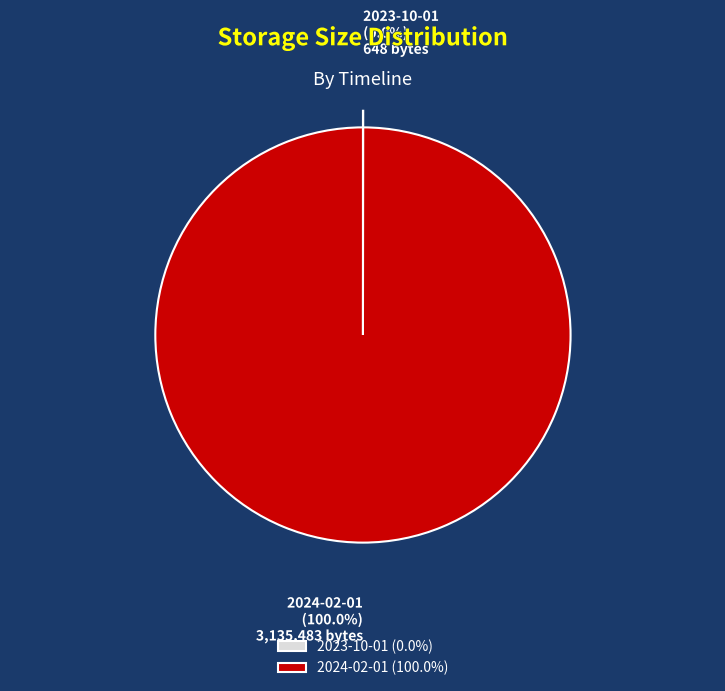

Does any single category account for the majority?

Yes